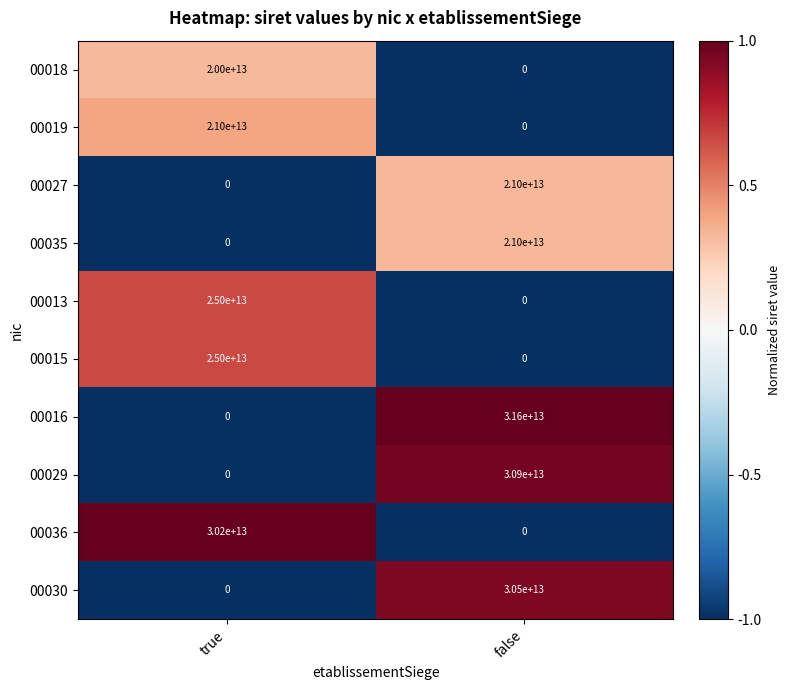

Is it true that 00019 equals 21000000000000 at true?

True